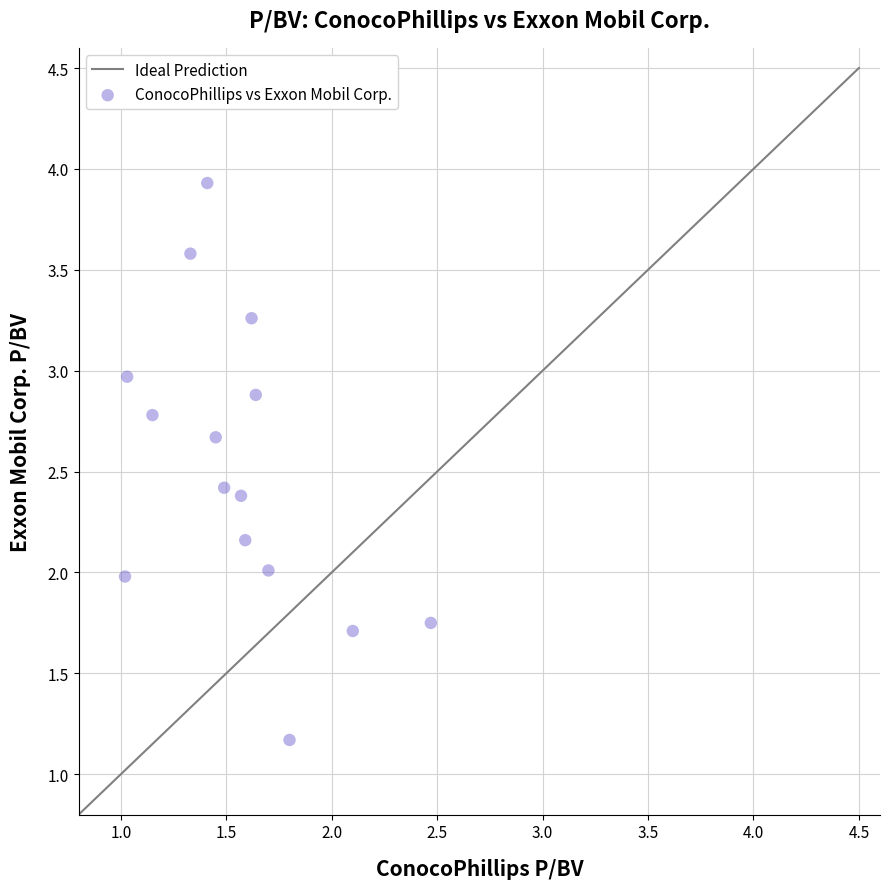

What is the range of Y values (max minus min)?

2.8